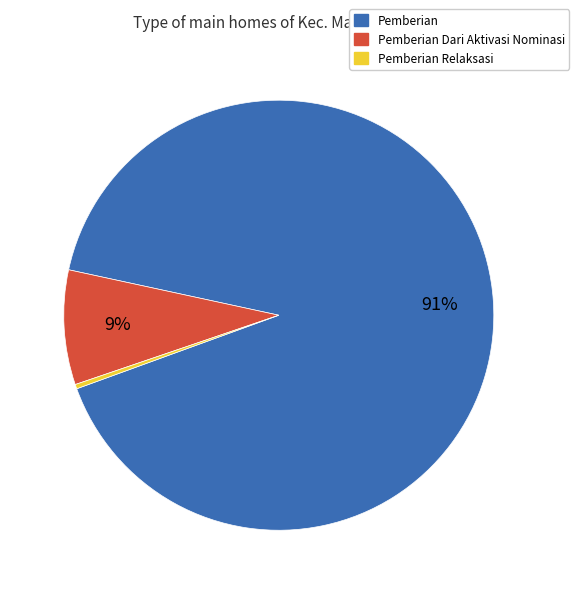

To the nearest percent, what is the average slice percentage?

33%